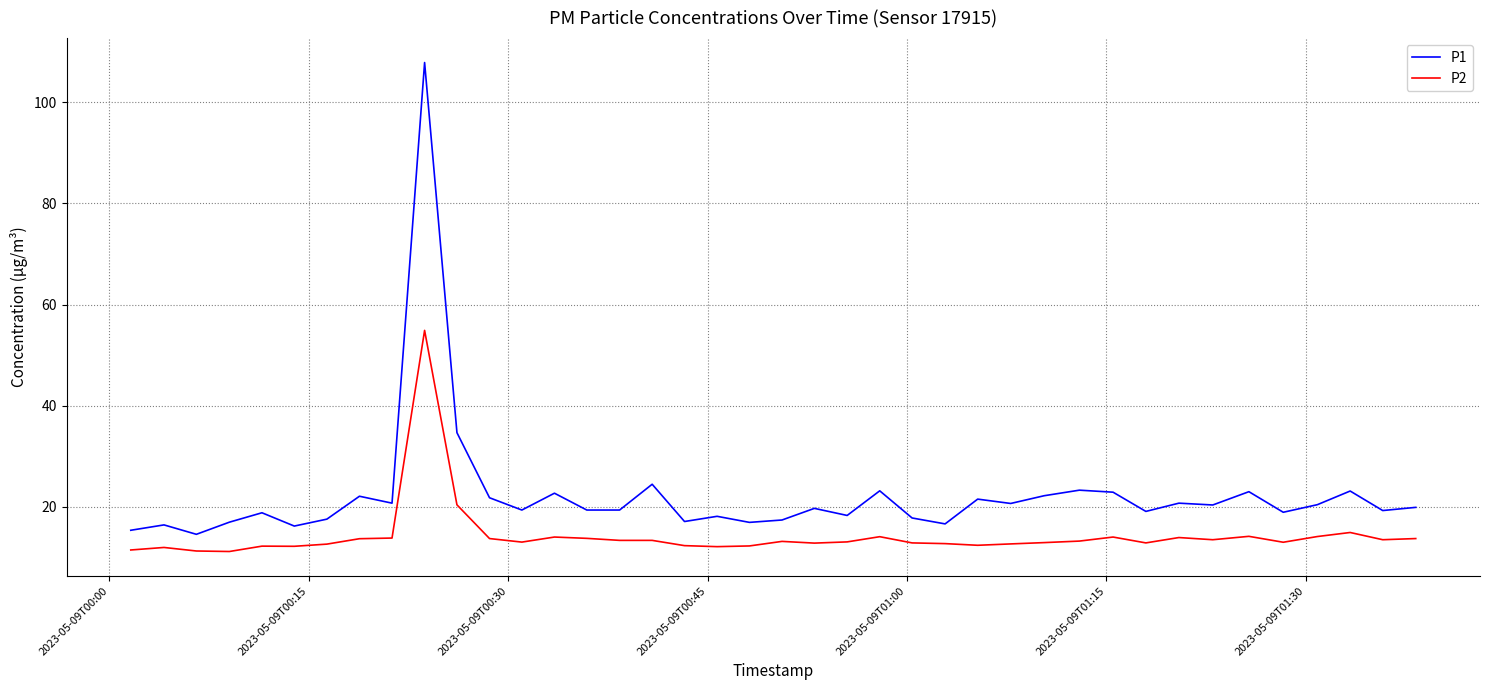

What is the sum of all P2 values?

571.6